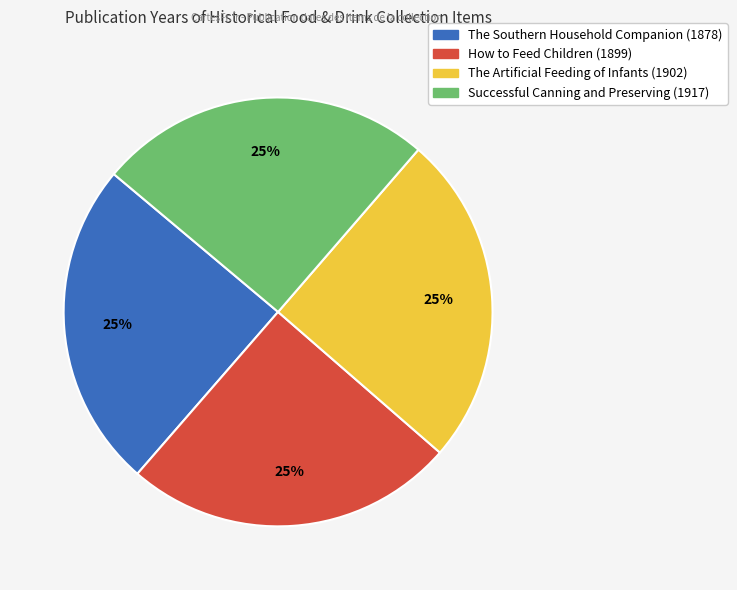

To the nearest percent, what portion does The Artificial Feeding of Infants (1902) represent?

25%